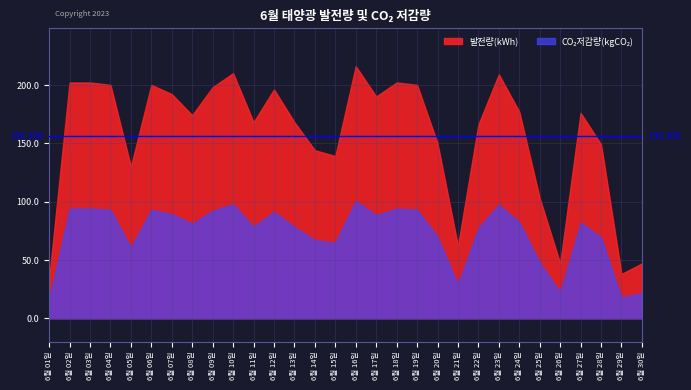

Where is the first local minimum for CO₂저감량(kgCO₂)?

6월 05일